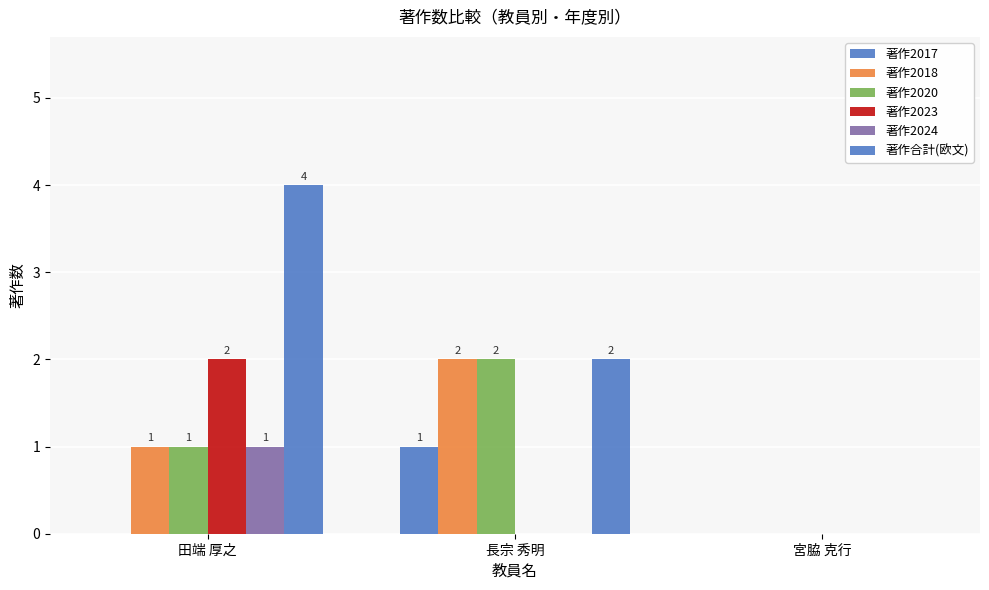

Between 田端 厚之 and 宮脇 克行, which is larger?

田端 厚之